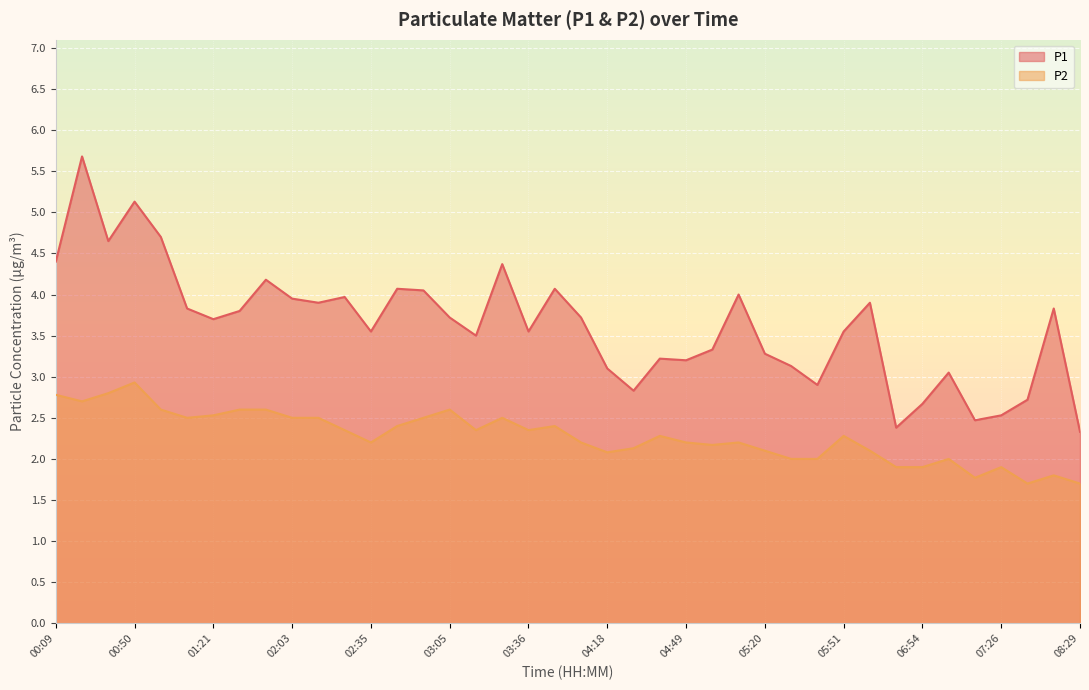

Is it true that P2 equals 0.8 at 00:09?

False